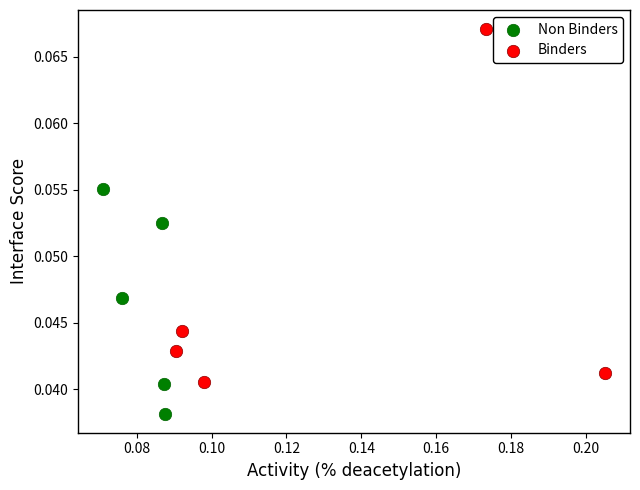

Which series contains the highest Y value?

Binders